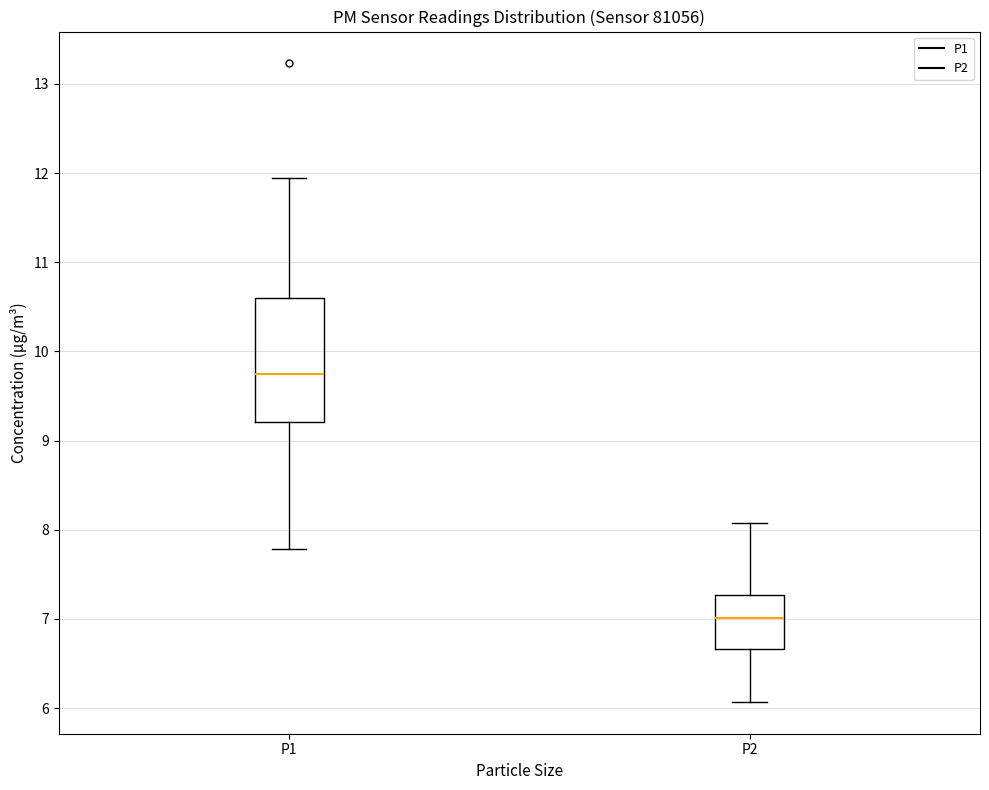

Reading left to right, transcribe this box plot: for each box, give where its median line is, the range the box spans, and where its two whiskers end, as read against the y-axis. The values are not printed on the chart, so give them approximately, as read against the axis.

P1: median 9.8, box 9.2 to 10.6, whiskers 7.8 to 12.0
P2: median 7.0, box 6.7 to 7.3, whiskers 6.1 to 8.1